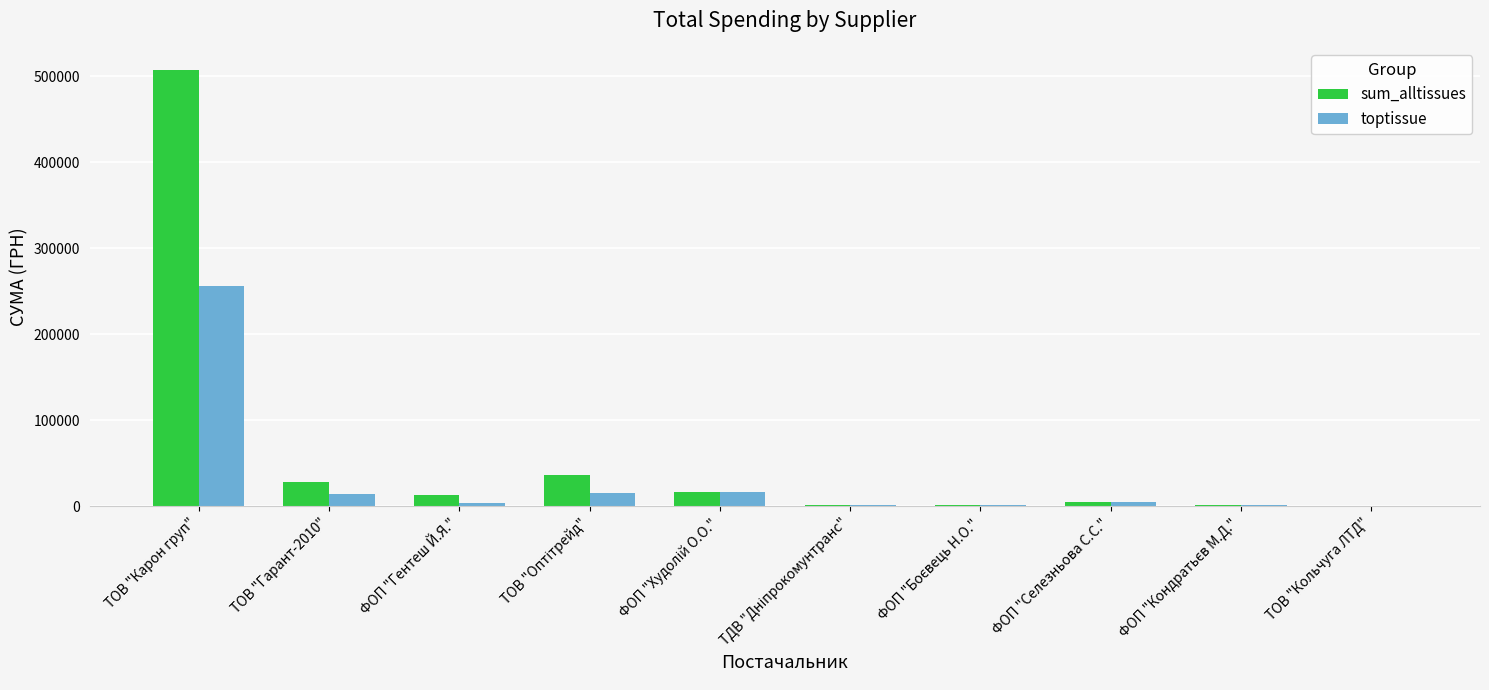

The value of toptissue at ТОВ "Карон груп" is 255550.2. True or false?

True